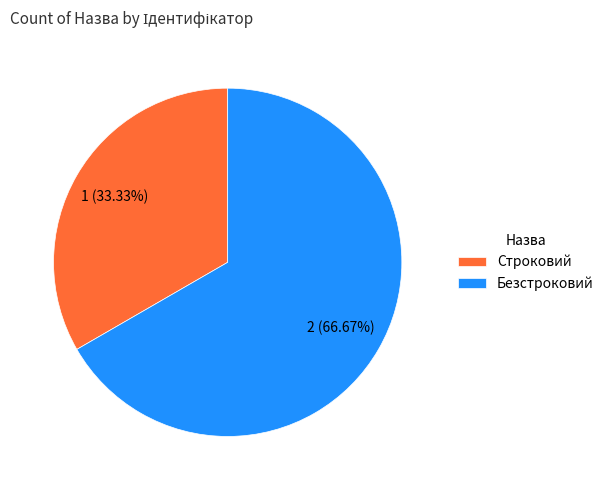

To the nearest percent, what percentage of the pie is Строковий?

33%